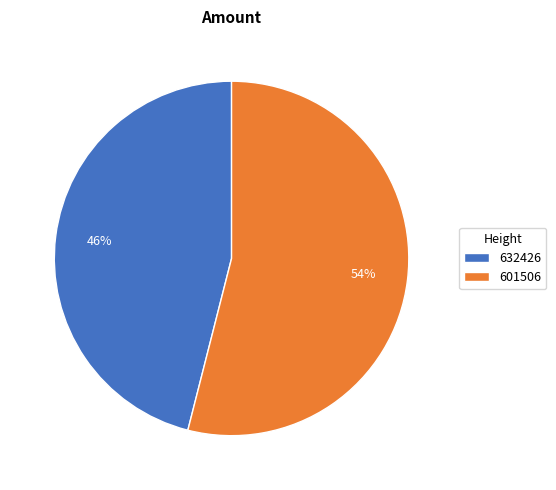

Is the sum of 632426 and 601506 greater than half?

Yes